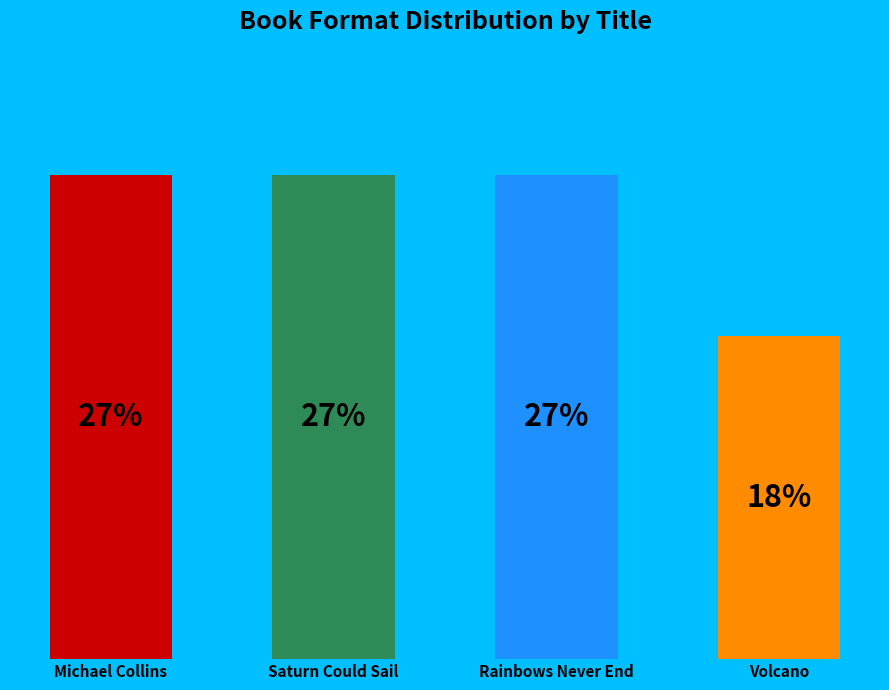

Does the chart contain any negative values?

No